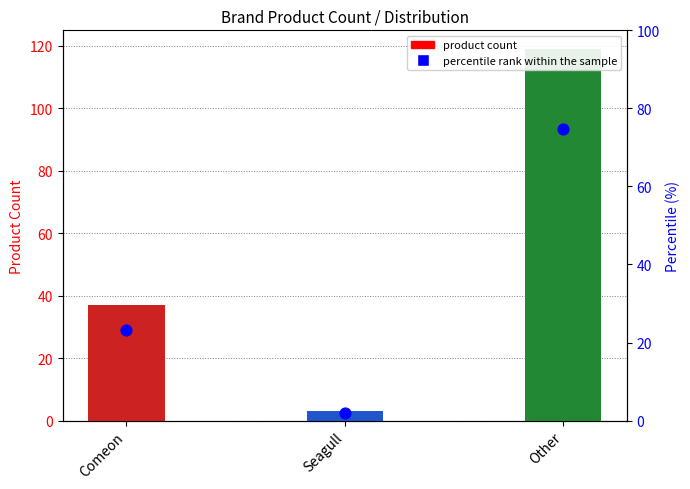

At how many categories does at least one series exceed 9?

2